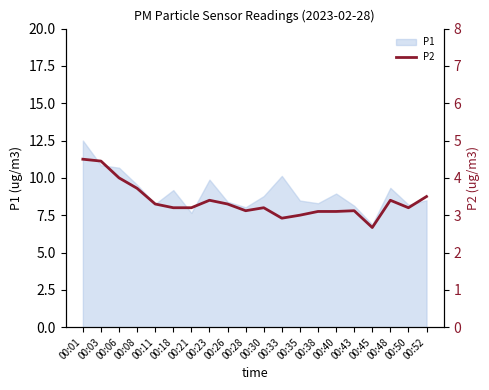

What is the highest value of the P1 series?

12.5